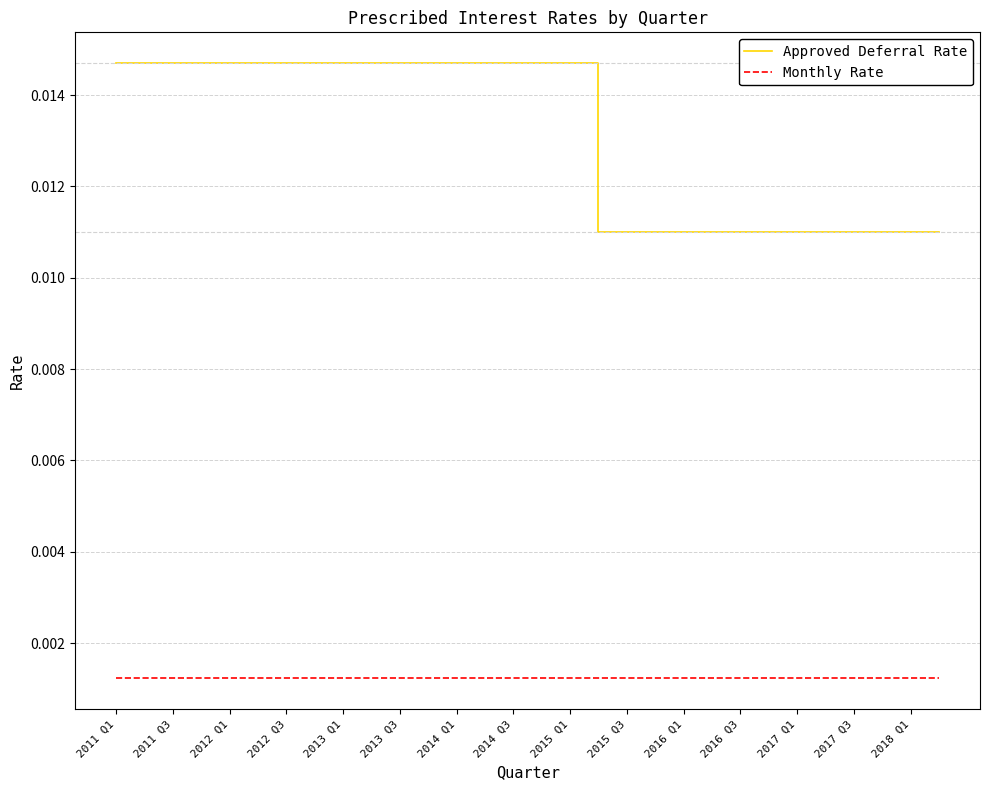

List the series in order of their peak value, highest first.

Approved Deferral Rate, Monthly Rate